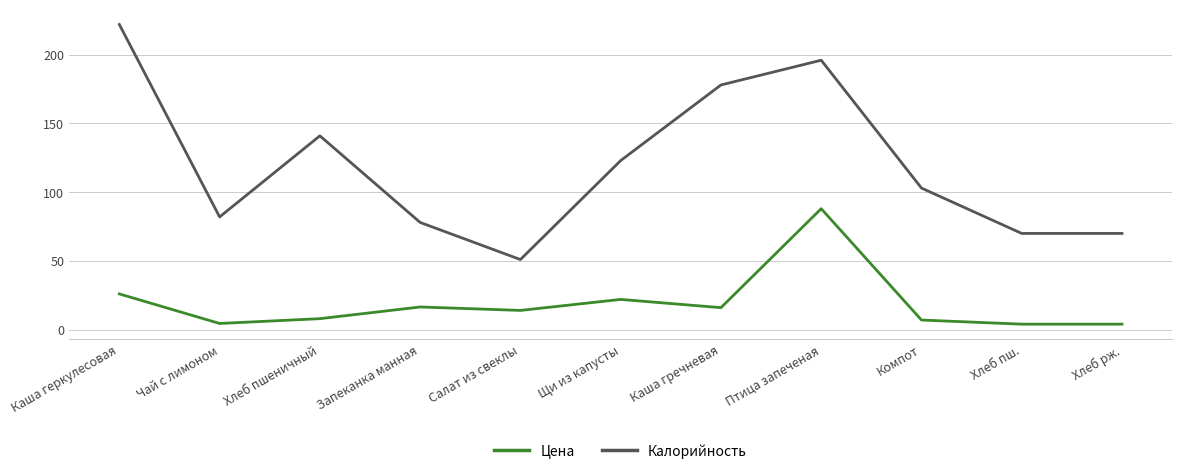

Is this an area chart (filled region under the line)?

No